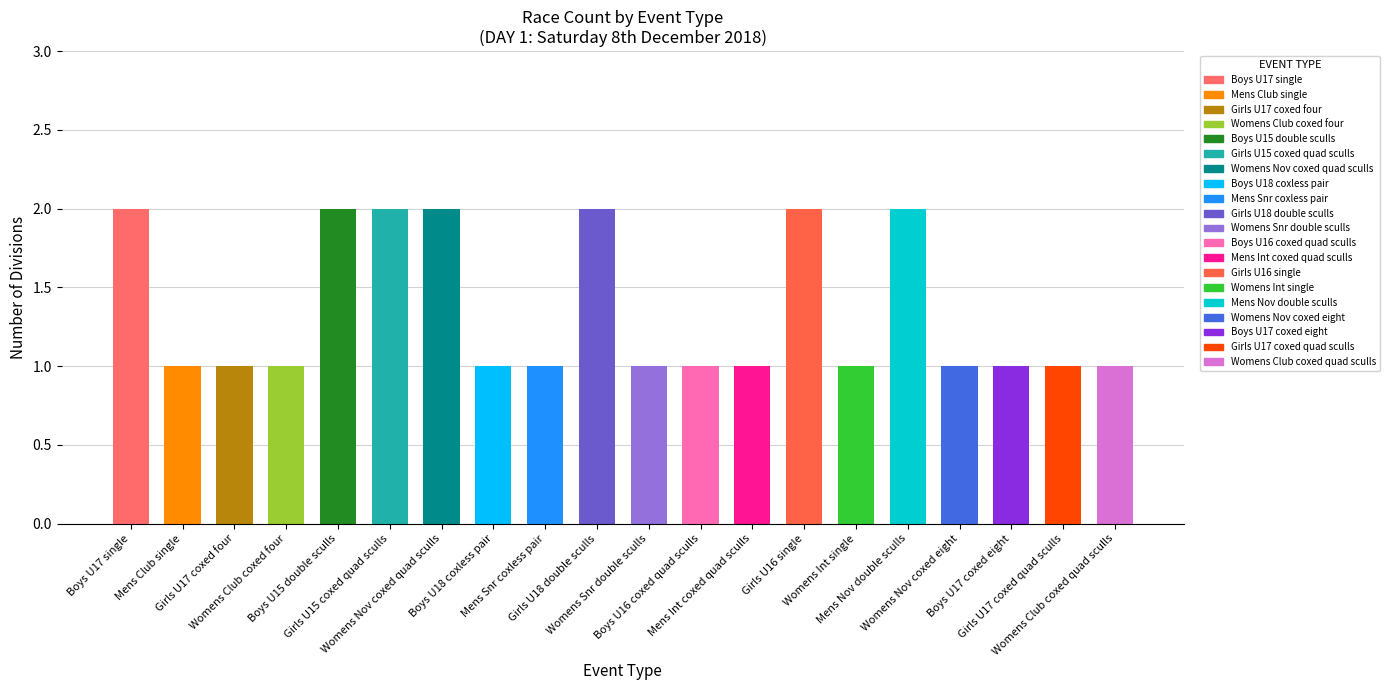

Reading left to right, transcribe all the data shown in this chart.

2	1	1	1	2	2	2	1	1	2	1	1	1	2	1	2	1	1	1	1